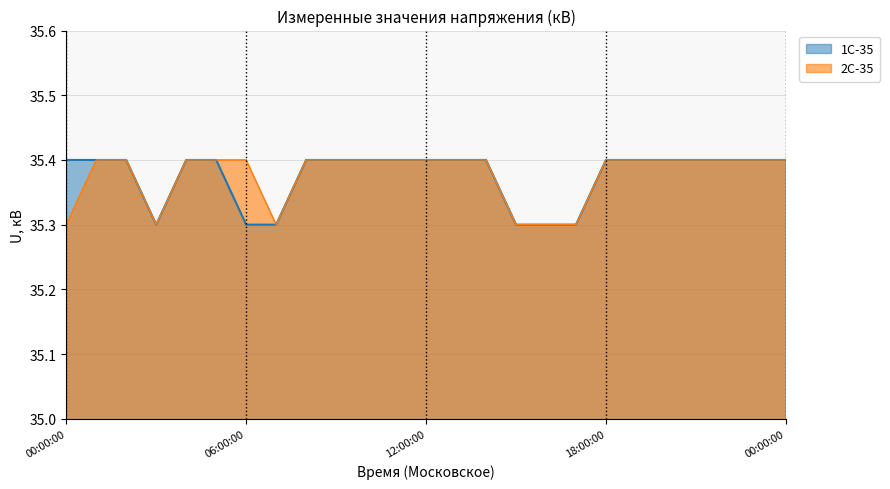

In 2C-35, how many points are lower than both neighbors (excluding endpoints)?

2